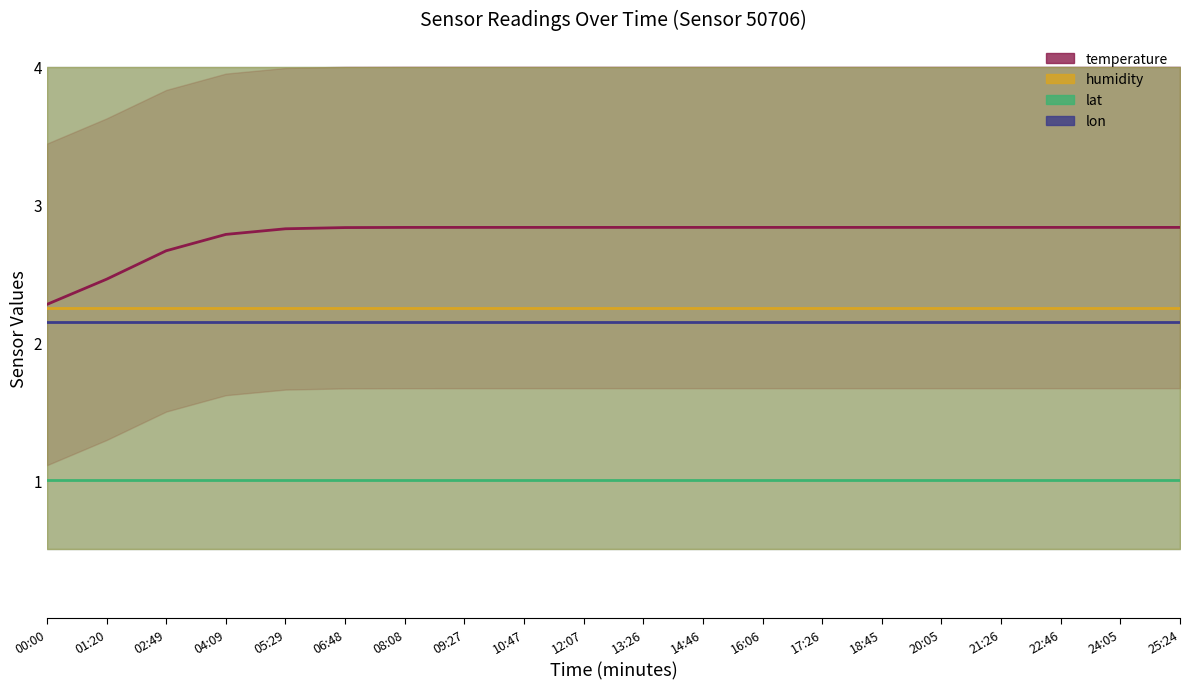

List the series in order of their peak value, highest first.

temperature, humidity, lon, lat